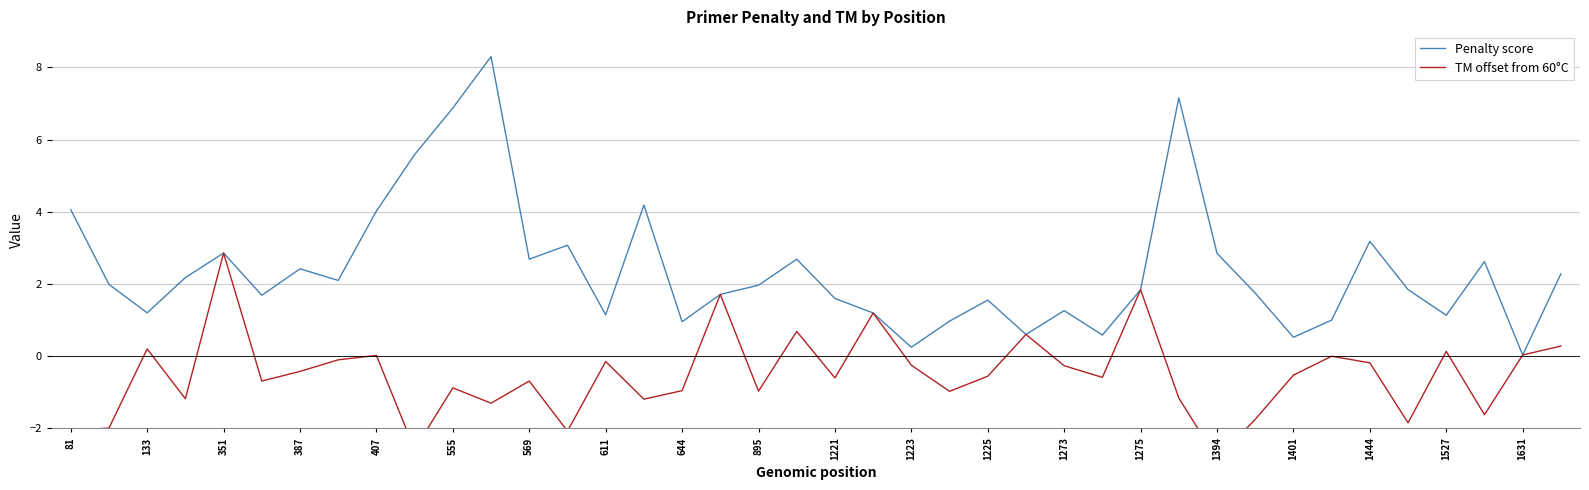

True or false: Penalty score has a value of 3.7 at 1394.

False